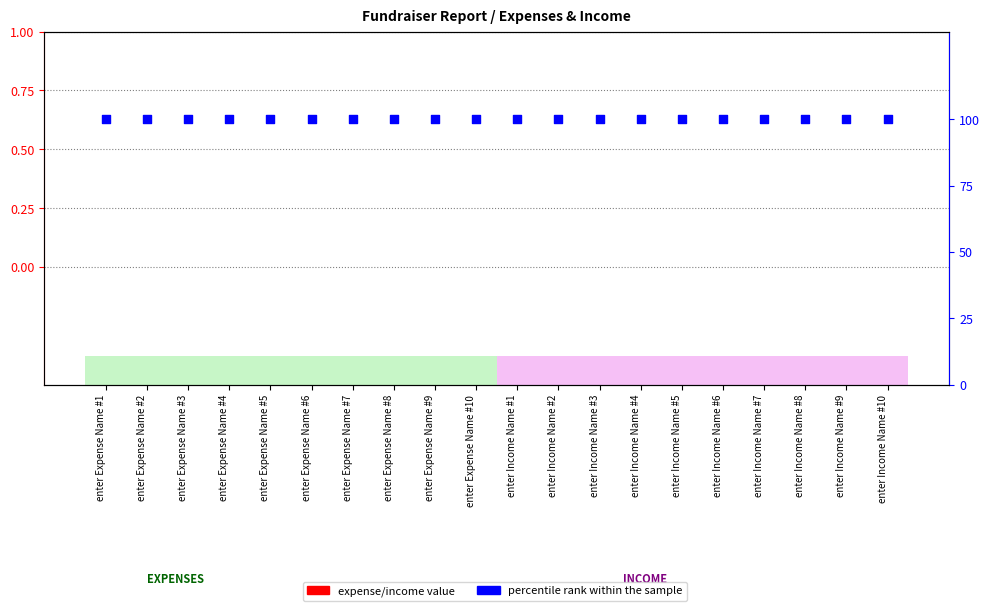

At which category is the sum across all series the highest?

enter Expense Name #1